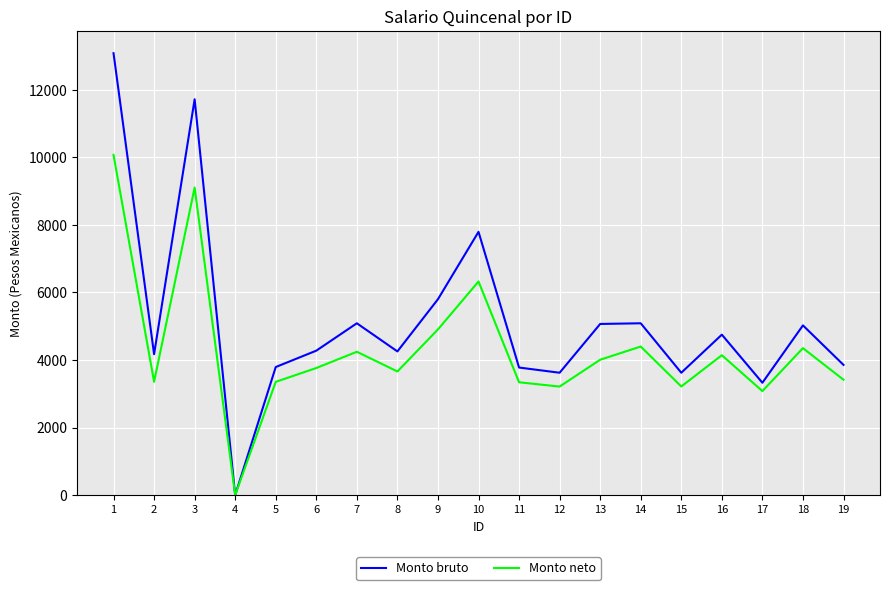

Is it true that Monto bruto equals 11722.6 at 3?

True